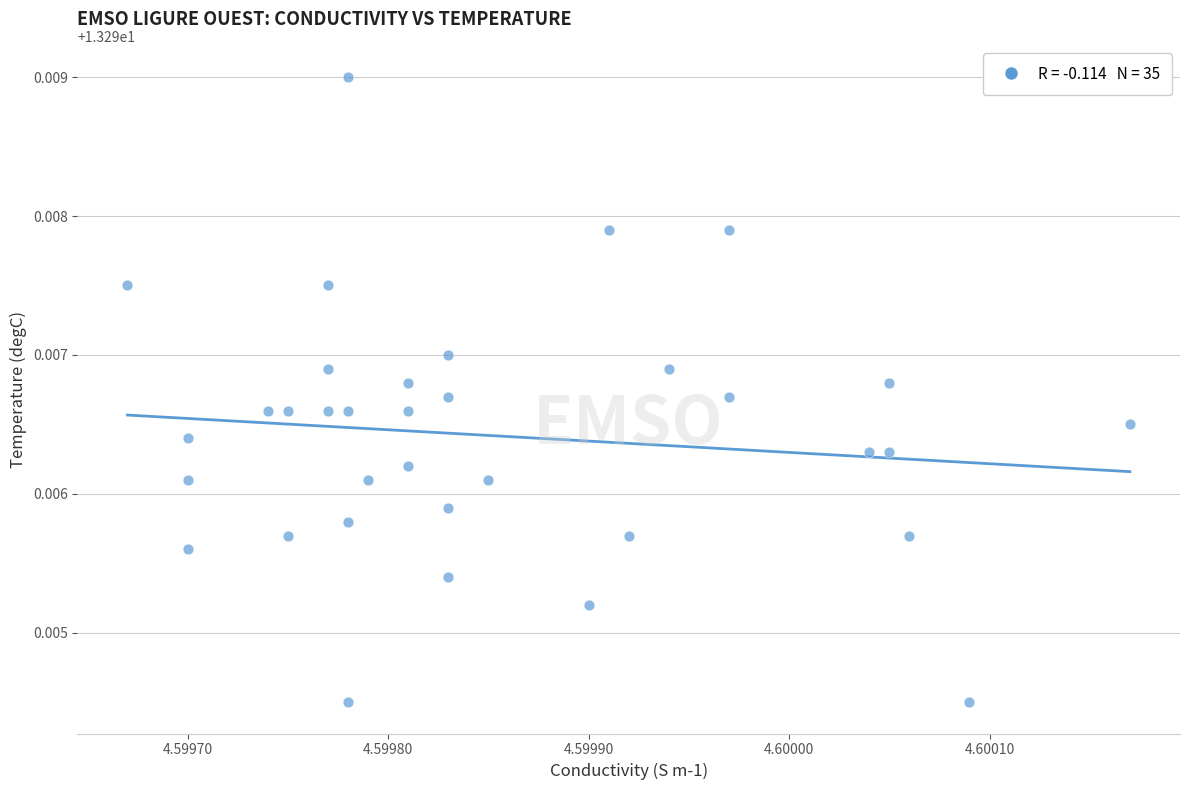

How many points are shown in the scatter plot?

35